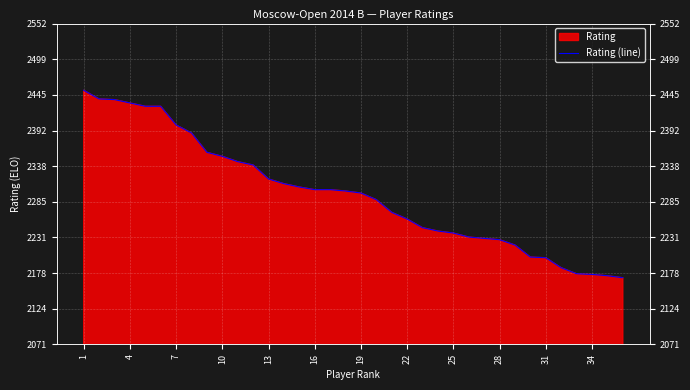

What is the sum of all values?

82684